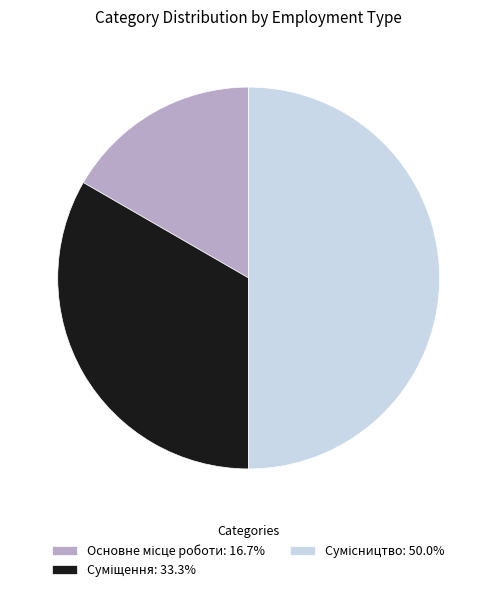

Does Основне місце роботи represent more than half of the total?

No